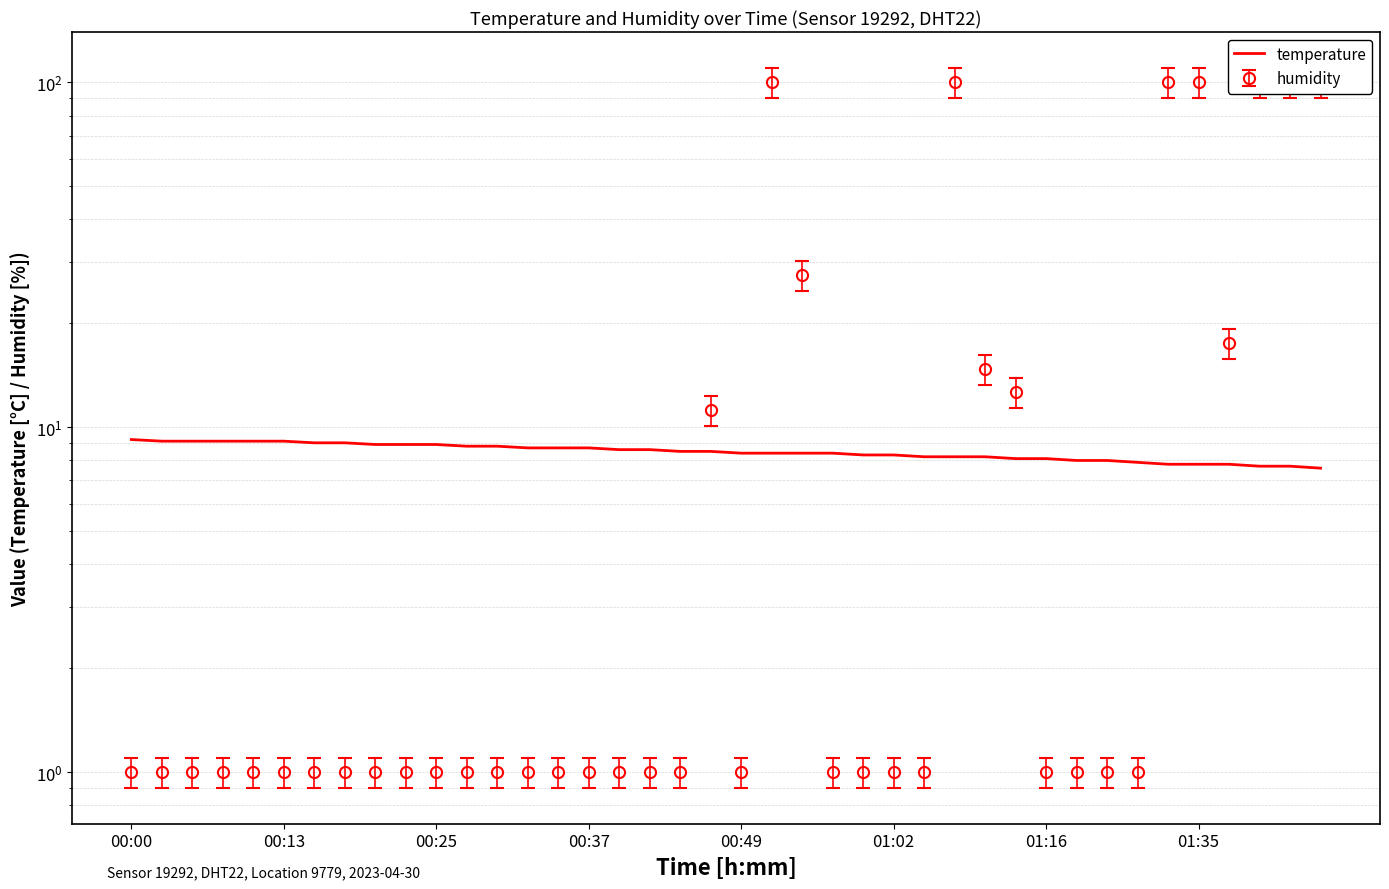

What is the difference between the maximum and minimum values?

1.6